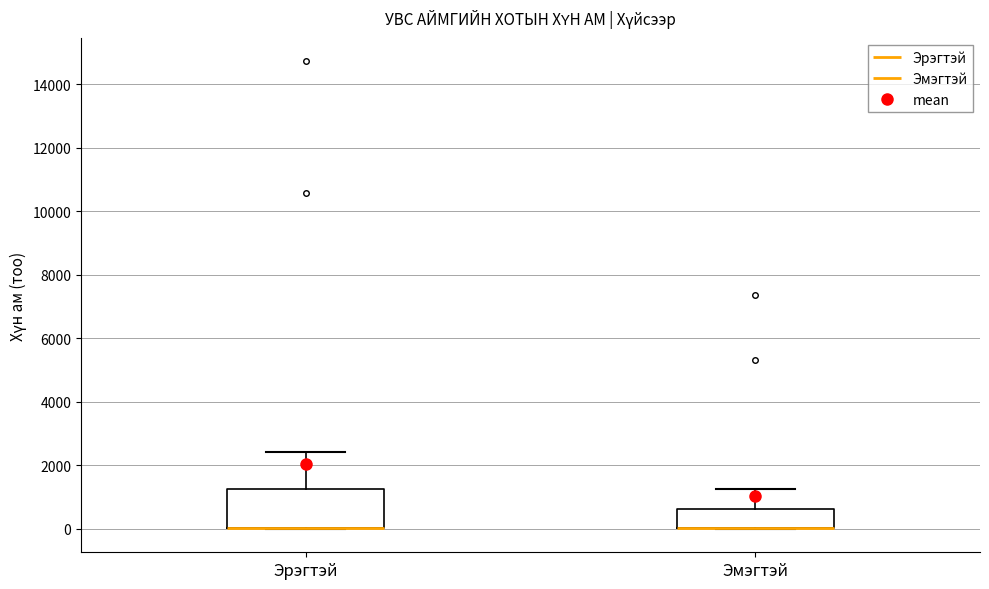

Reading left to right, transcribe this box plot: for each box, give where its median line is, the range the box spans, and where its two whiskers end, as read against the y-axis. The values are not printed on the chart, so give them approximately, as read against the axis.

Эрэгтэй: median 0 (drawn on the box's lower edge), box 0 to 1200, whiskers 0 to 2400
Эмэгтэй: median 0 (drawn on the box's lower edge), box 0 to 600, whiskers 0 to 1200